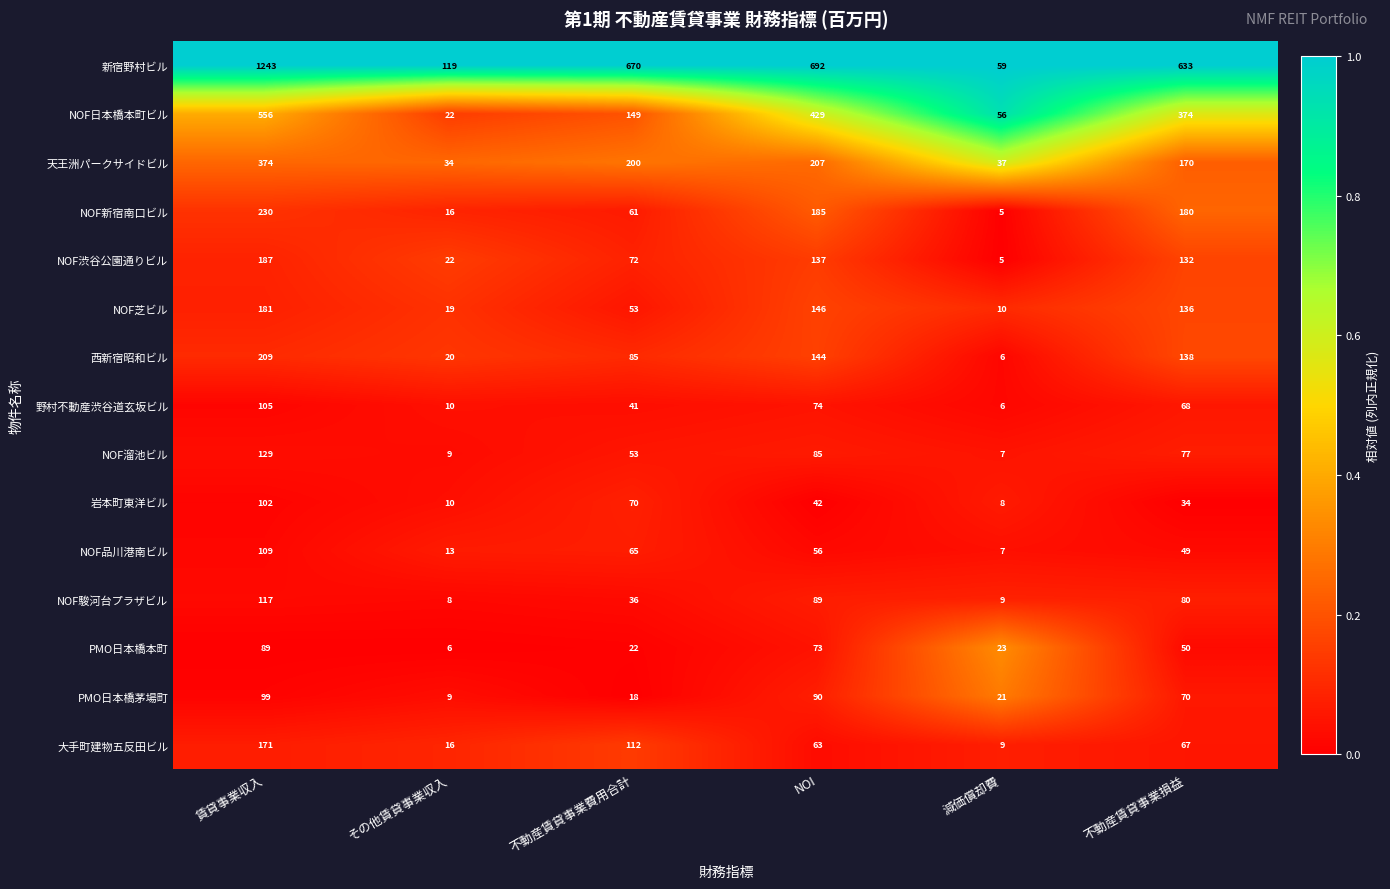

Rank the series at NOI from lowest to highest value.

岩本町東洋ビル, NOF品川港南ビル, 大手町建物五反田ビル, PMO日本橋本町, 野村不動産渋谷道玄坂ビル, NOF溜池ビル, NOF駿河台プラザビル, PMO日本橋茅場町, NOF渋谷公園通りビル, 西新宿昭和ビル, NOF芝ビル, NOF新宿南口ビル, 天王洲パークサイドビル, NOF日本橋本町ビル, 新宿野村ビル